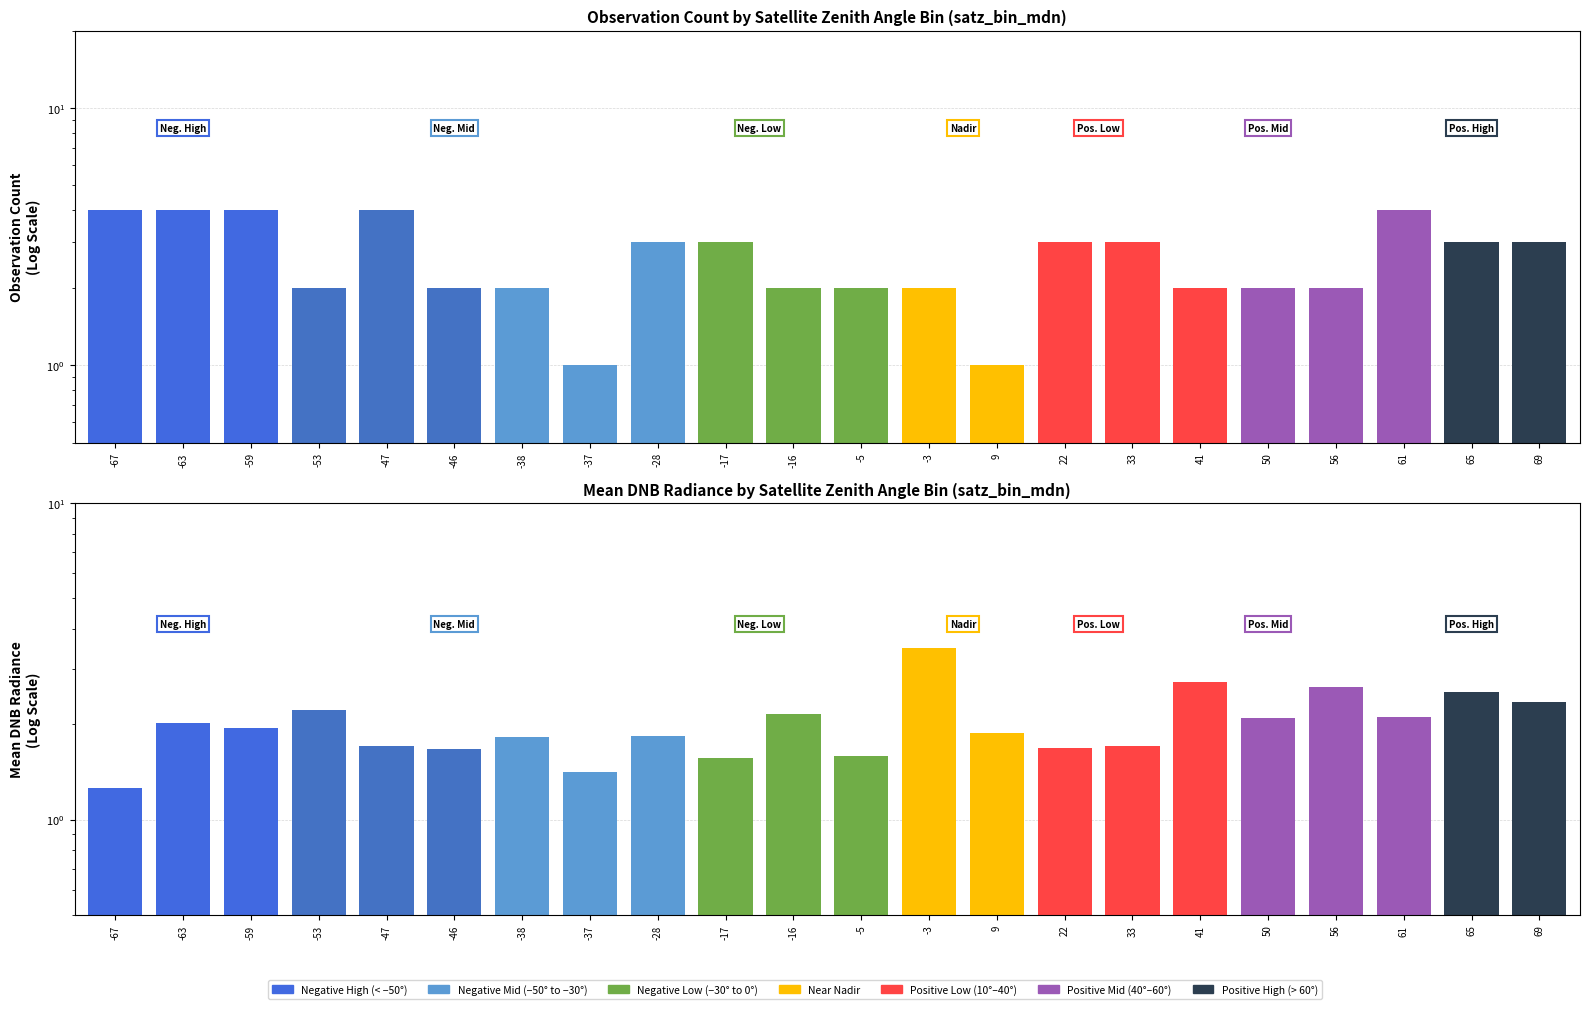

Count the number of categories in the chart.

22